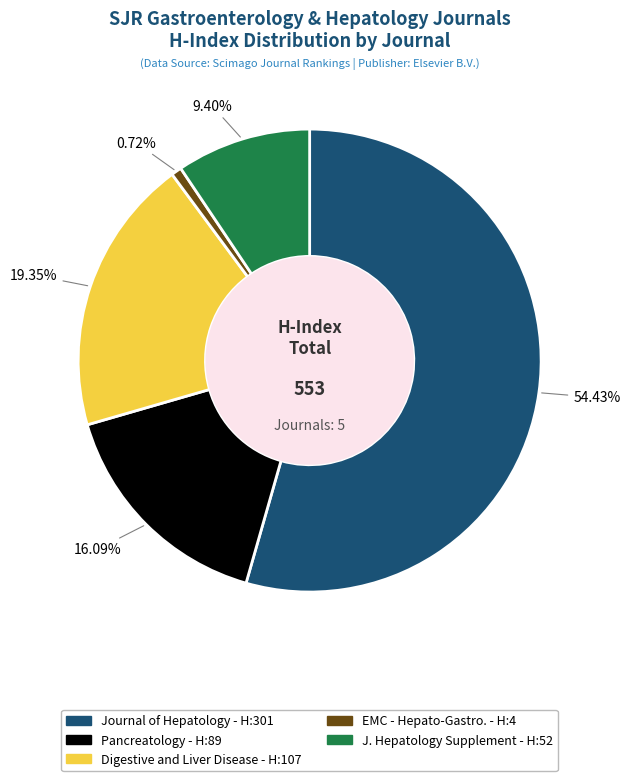

Is there a majority slice in this chart?

Yes